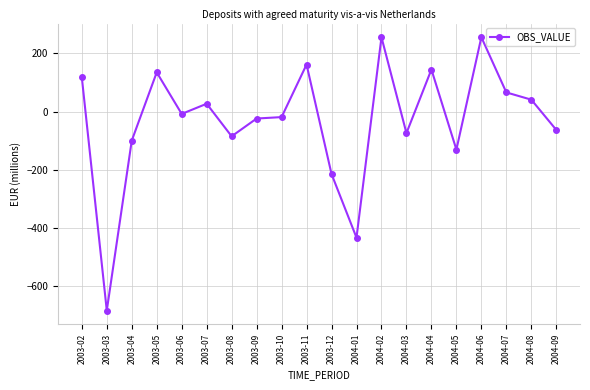

How many lines are shown in the chart?

1